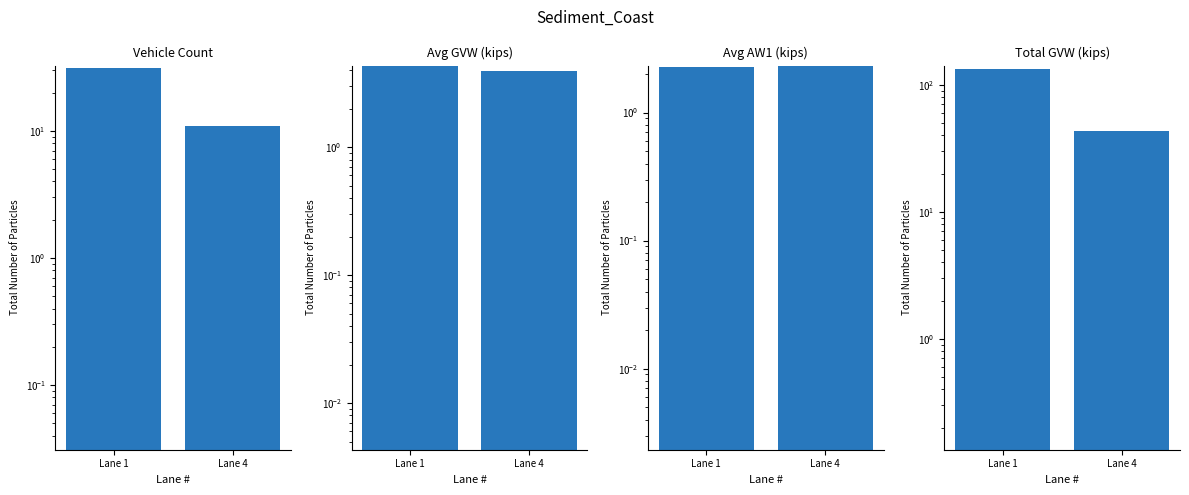

How many data points does each series have?

2